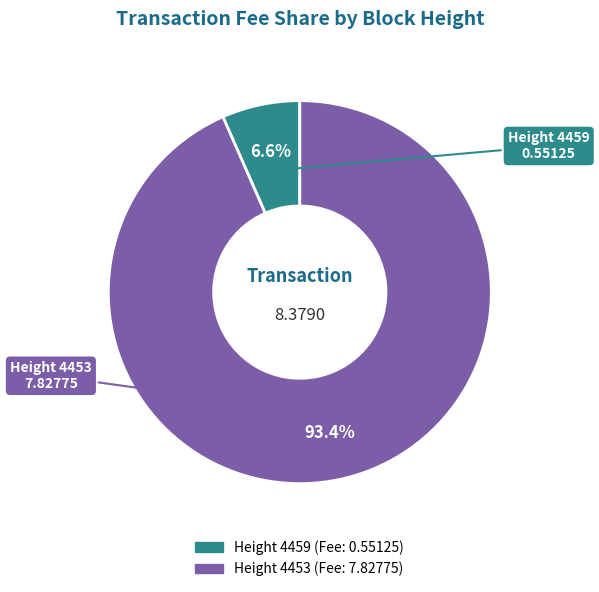

Is there any slice that represents more than half of the pie?

Yes